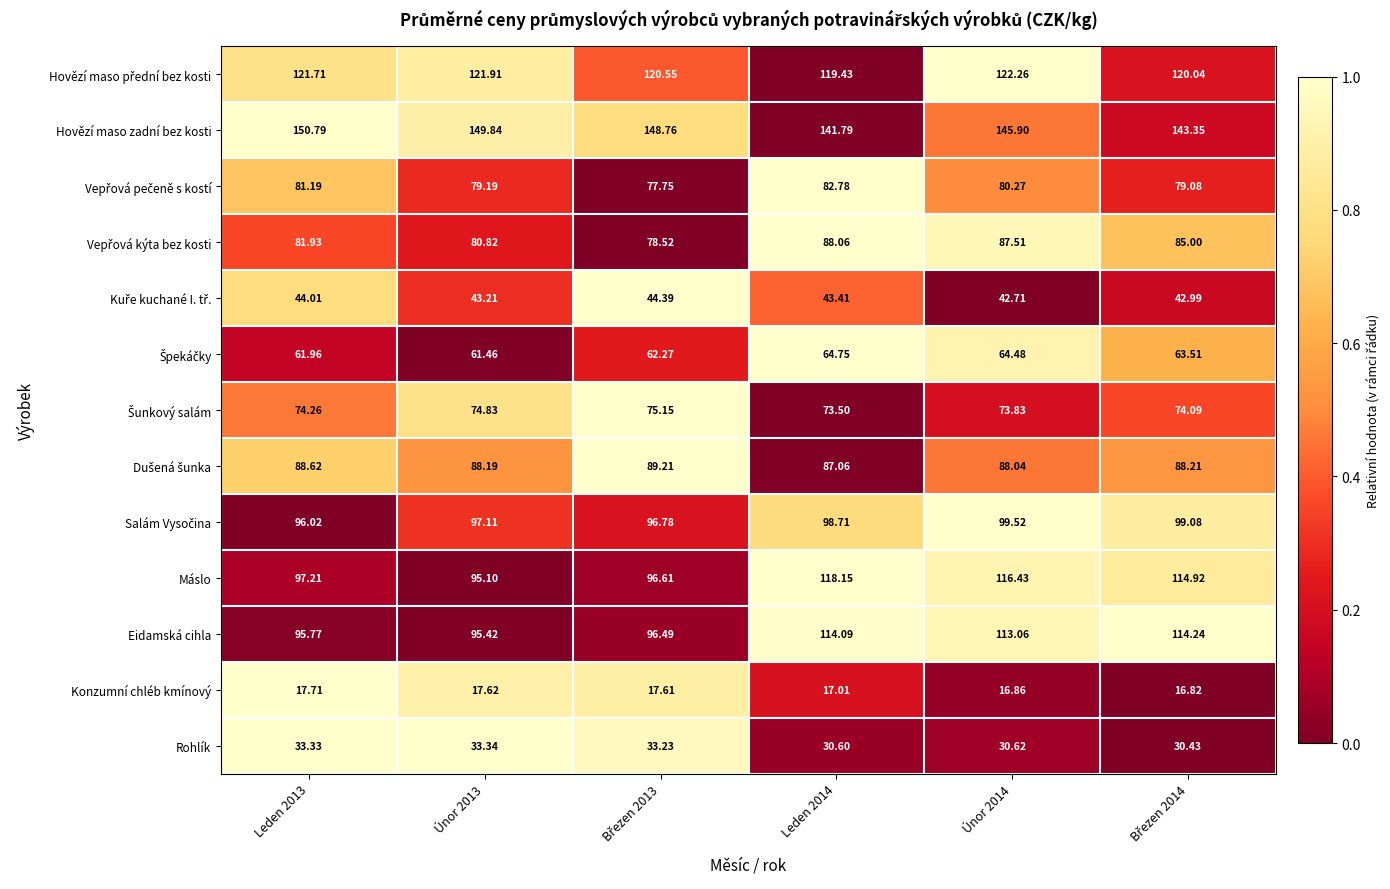

Which series has the widest spread of values?

Máslo